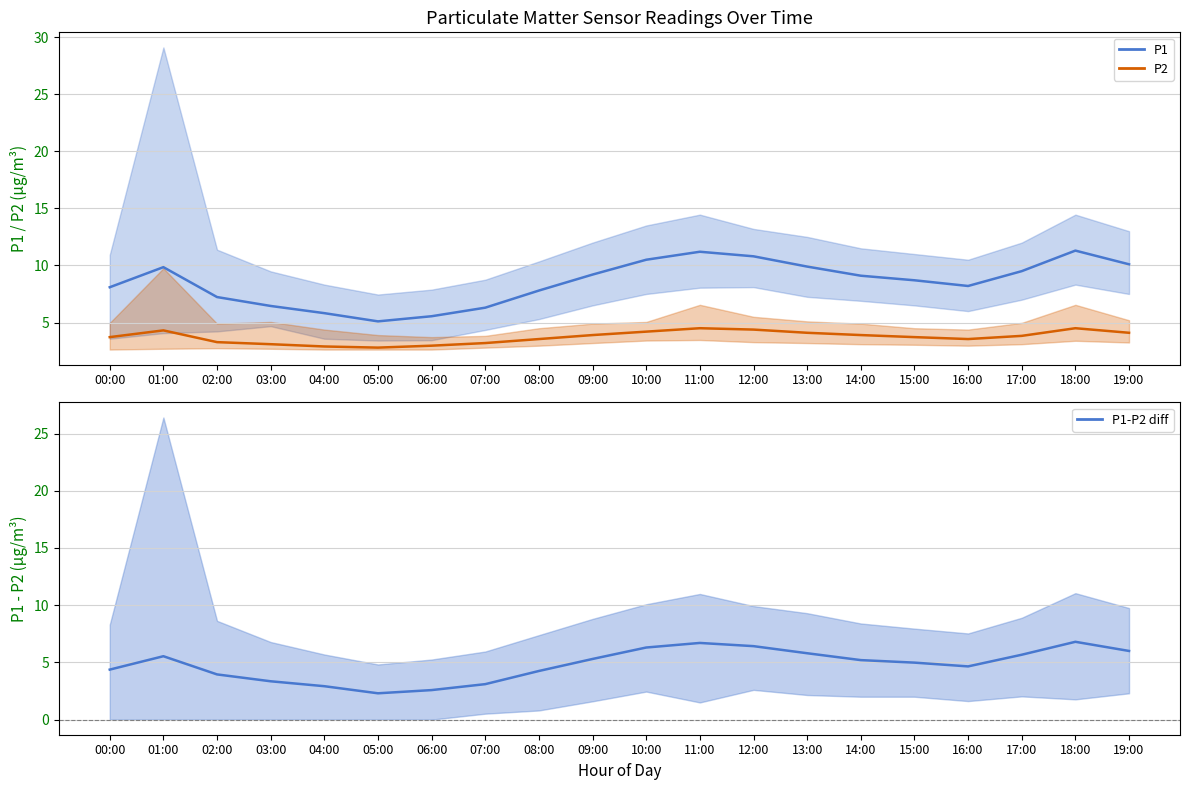

What is the highest value of the P1-P2 diff series?

6.8